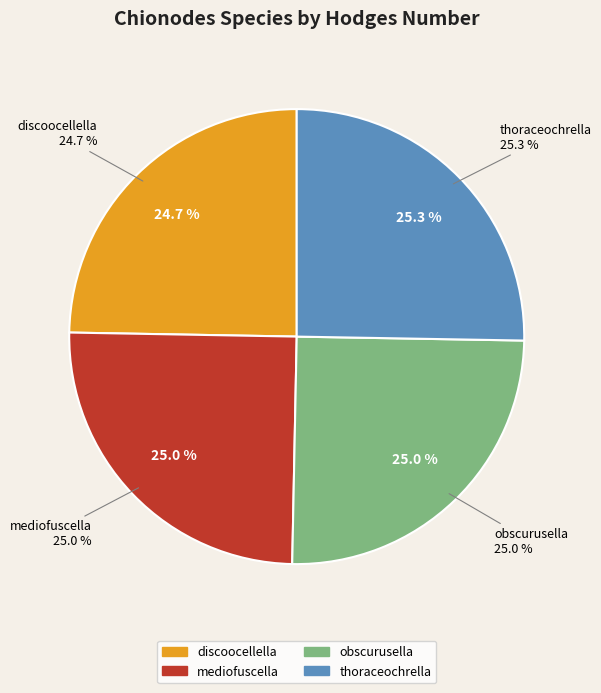

The discoocellella slice represents 25% of the pie. True or false?

True